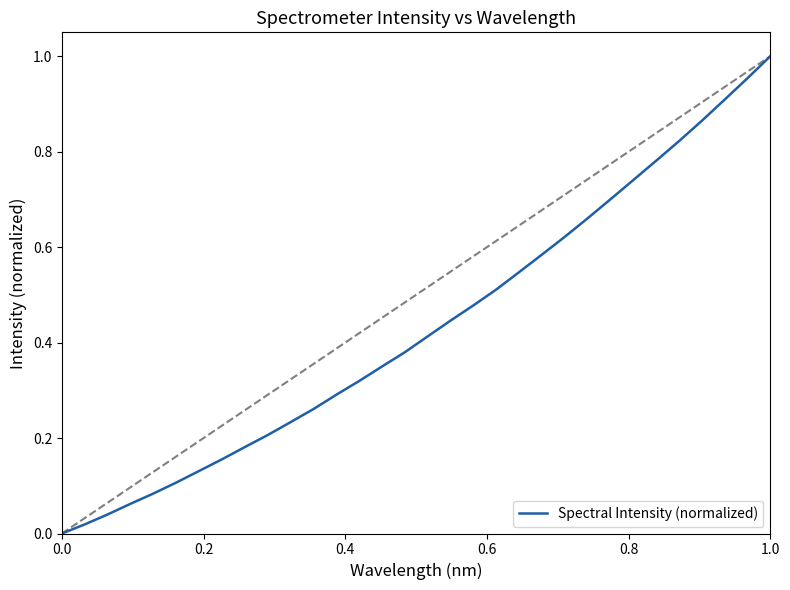

How many lines are shown in the chart?

1